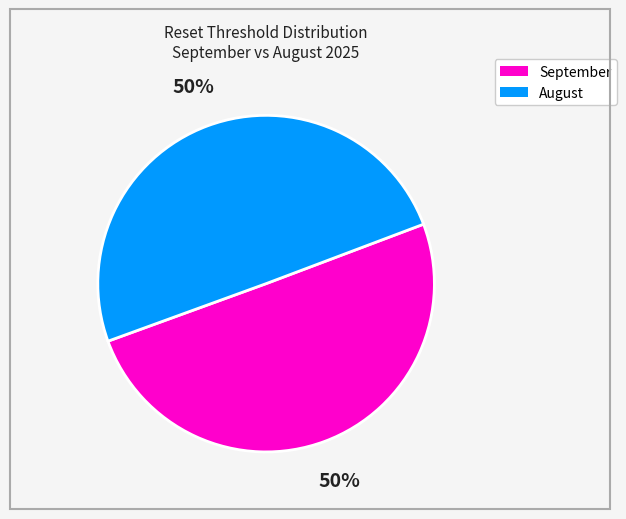

To the nearest percent, what is the average slice percentage?

50%